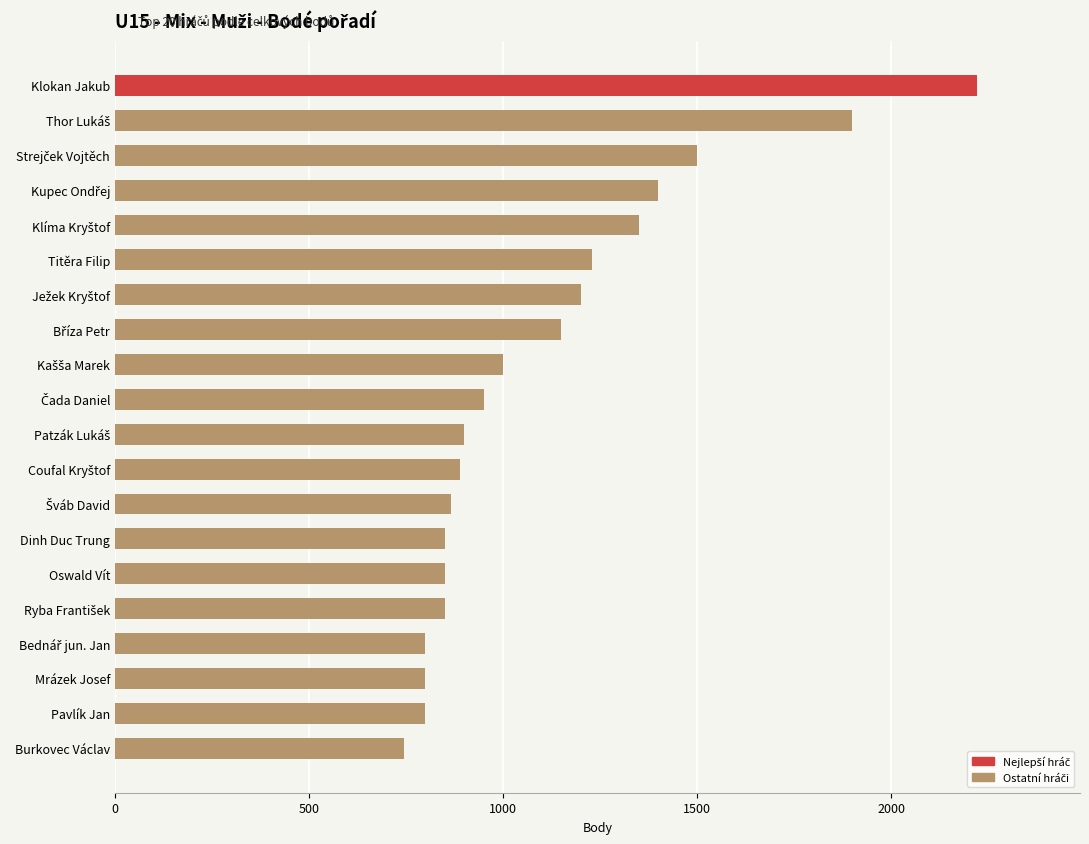

Which label corresponds to the smallest value in the chart?

Burkovec Václav